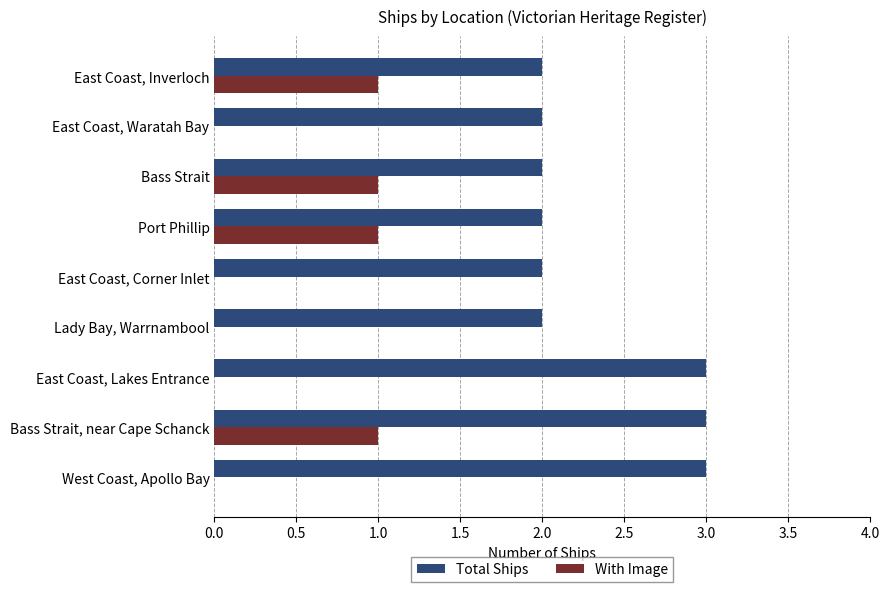

Between East Coast, Corner Inlet and Port Phillip, which series saw the biggest shift?

With Image